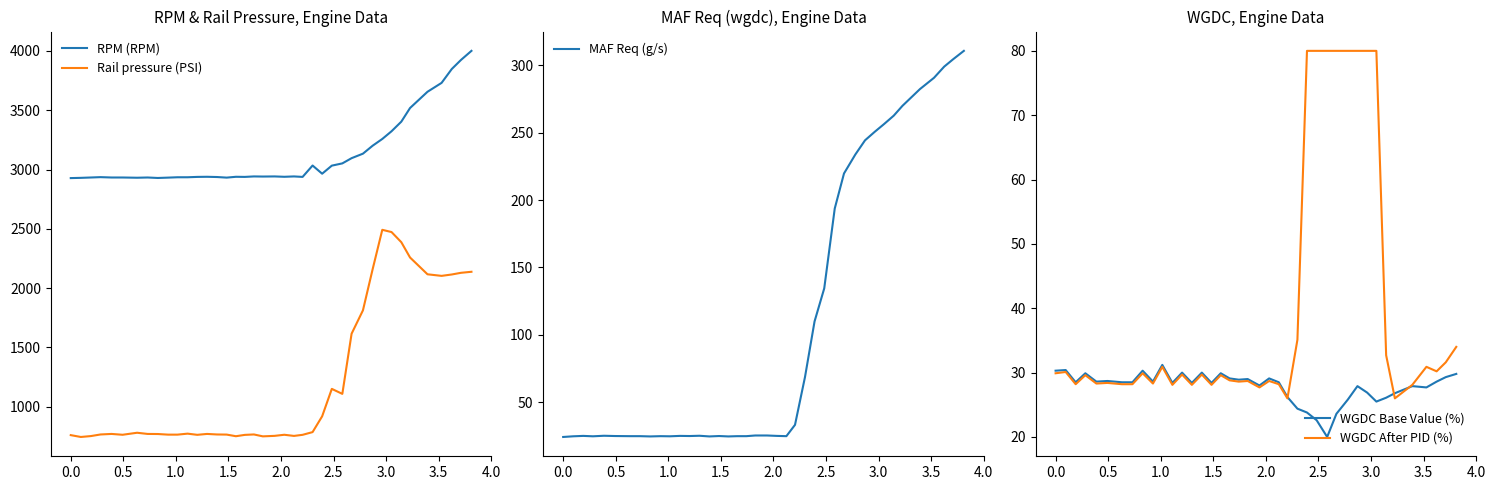

Does the chart have visible grid lines?

No